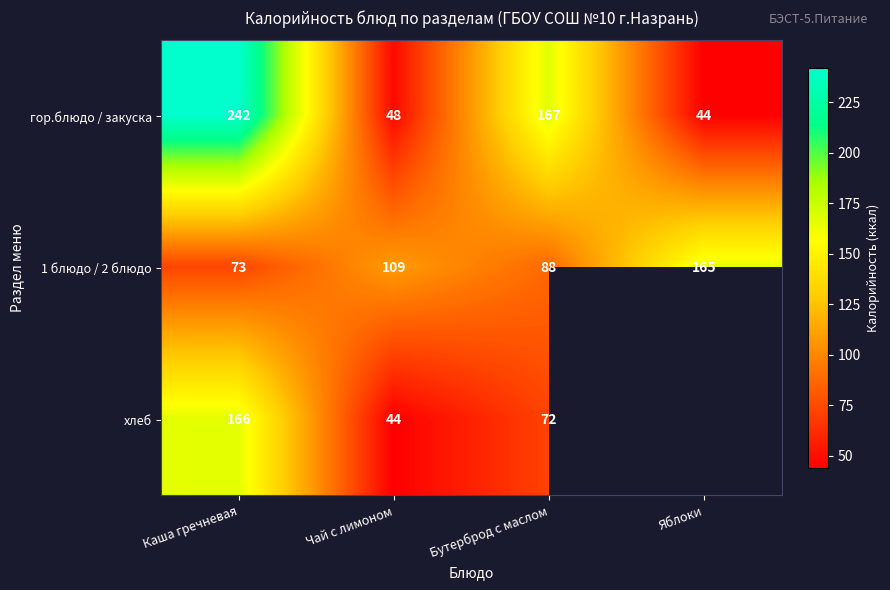

At which category does the chart reach its peak across all series?

Каша гречневая